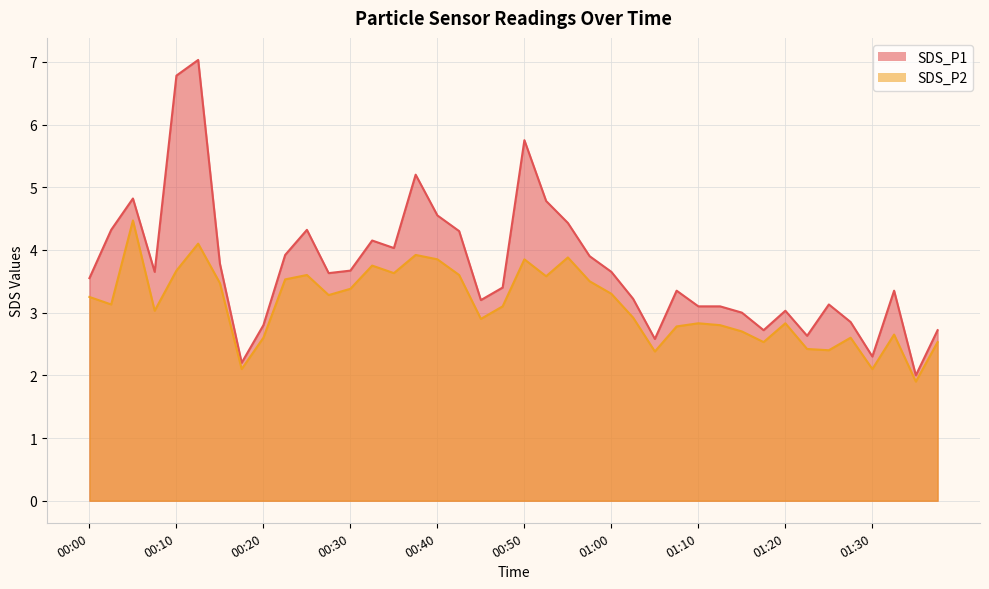

The SDS_P2 series shows 3.6 at 00:35. True or false?

True